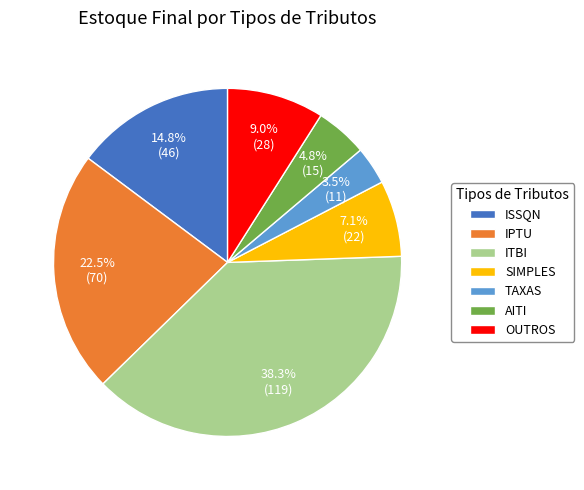

What portion of the pie excludes AITI?

95.2%